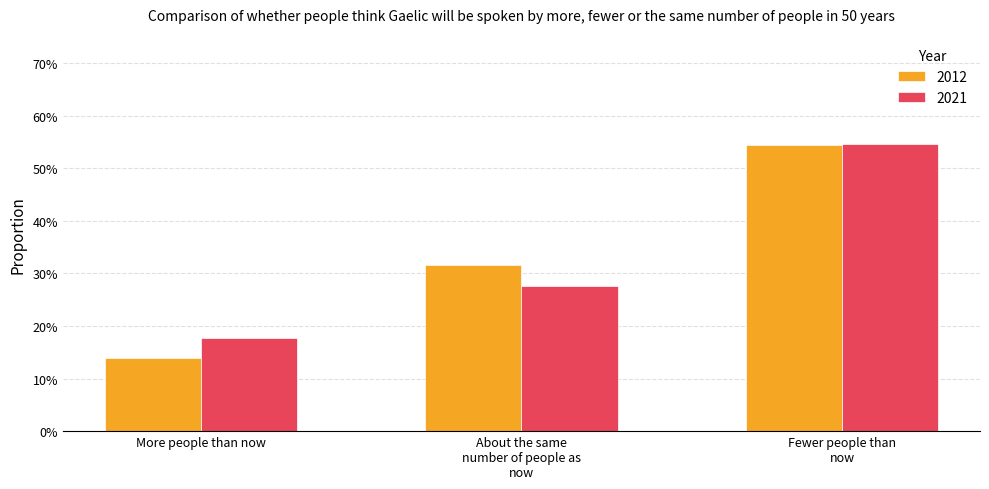

At which label is 2012 closest to 0?

More people than now